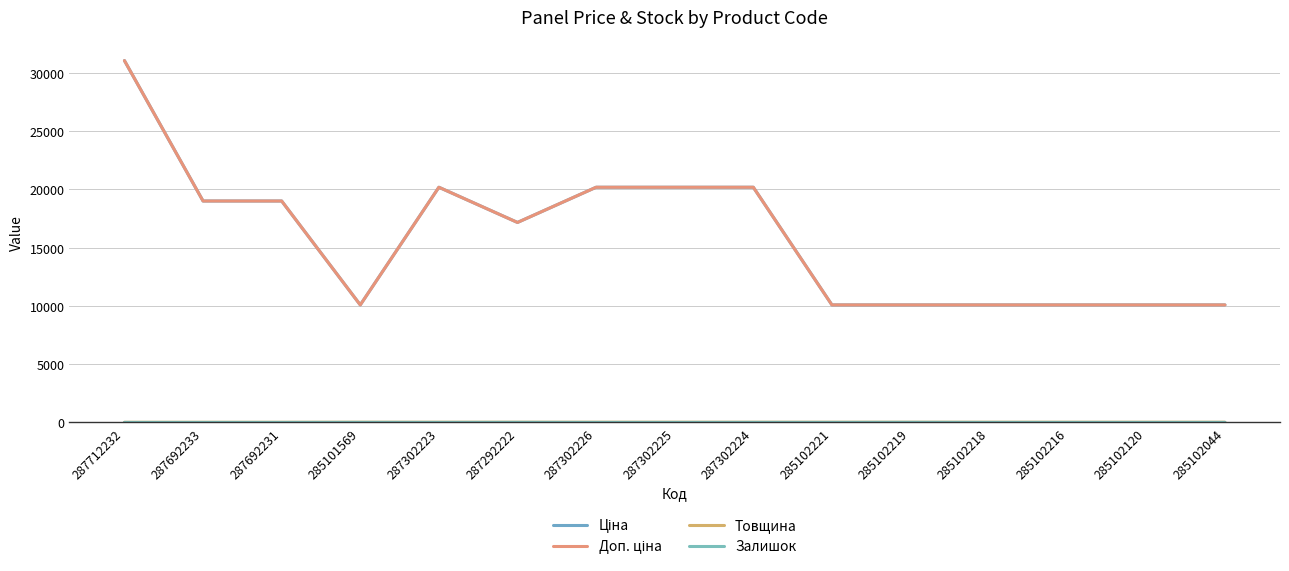

True or false: Залишок and Товщина cross at least once.

False